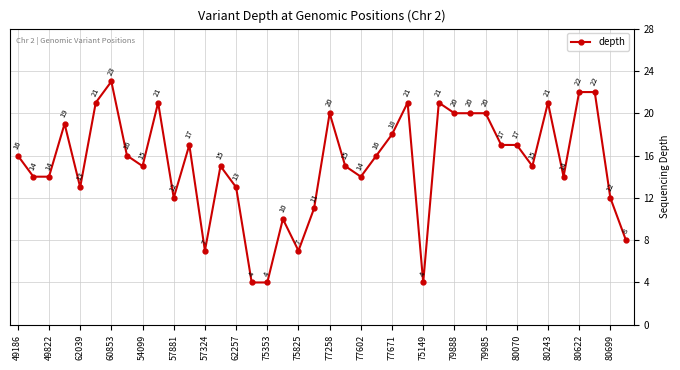

True or false: the data has more than 2 interior local peaks.

True